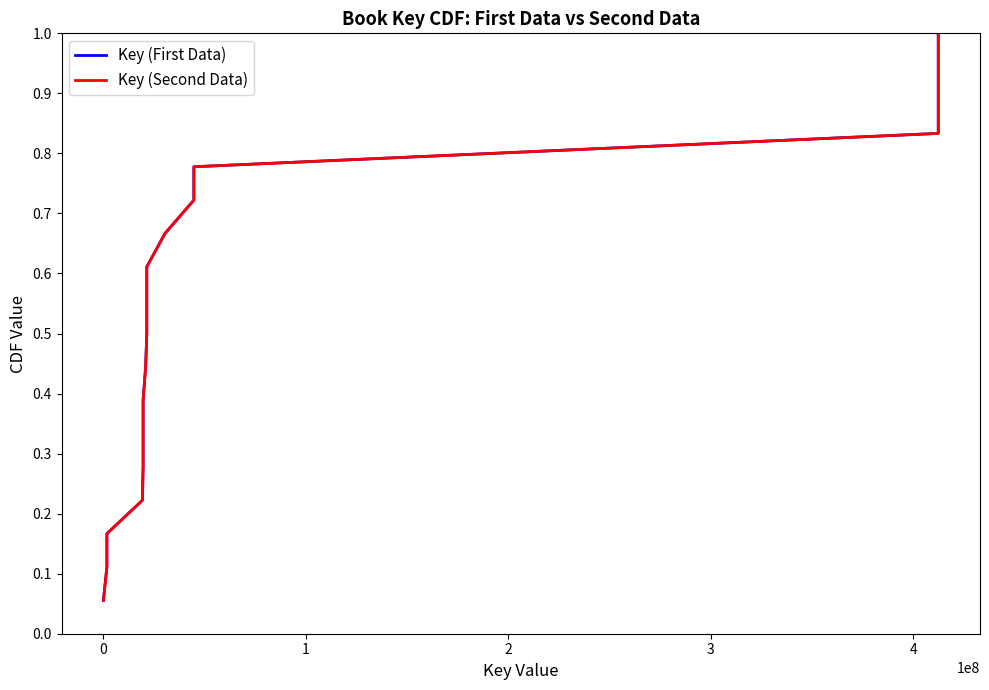

Rank the series by their maximum value, from highest to lowest.

Key (First Data), Key (Second Data)